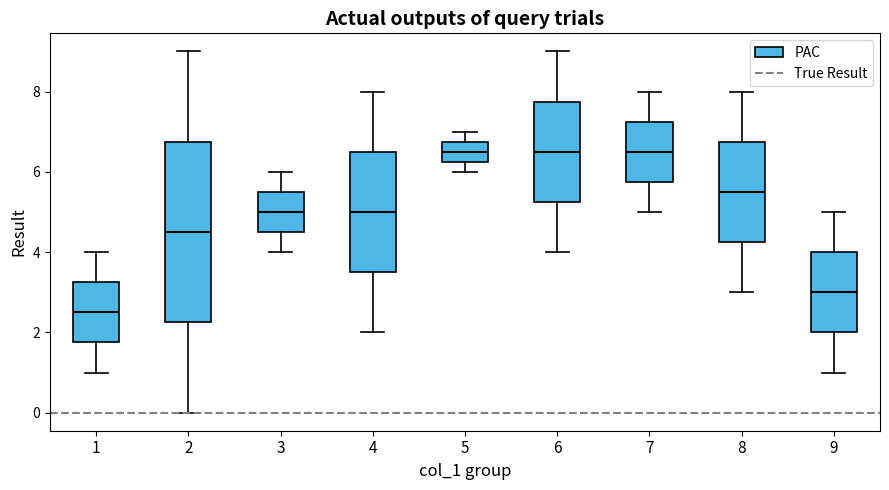

Which box is the tallest, from its lower edge to its upper edge?

2